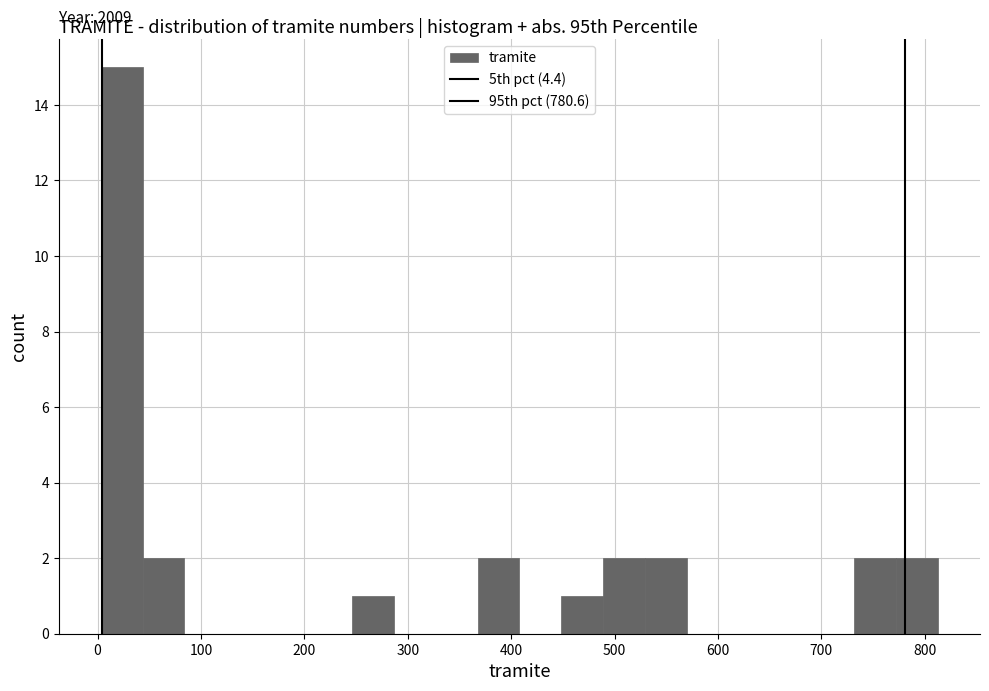

Which range on the x-axis has the tallest bar?

0 to 40